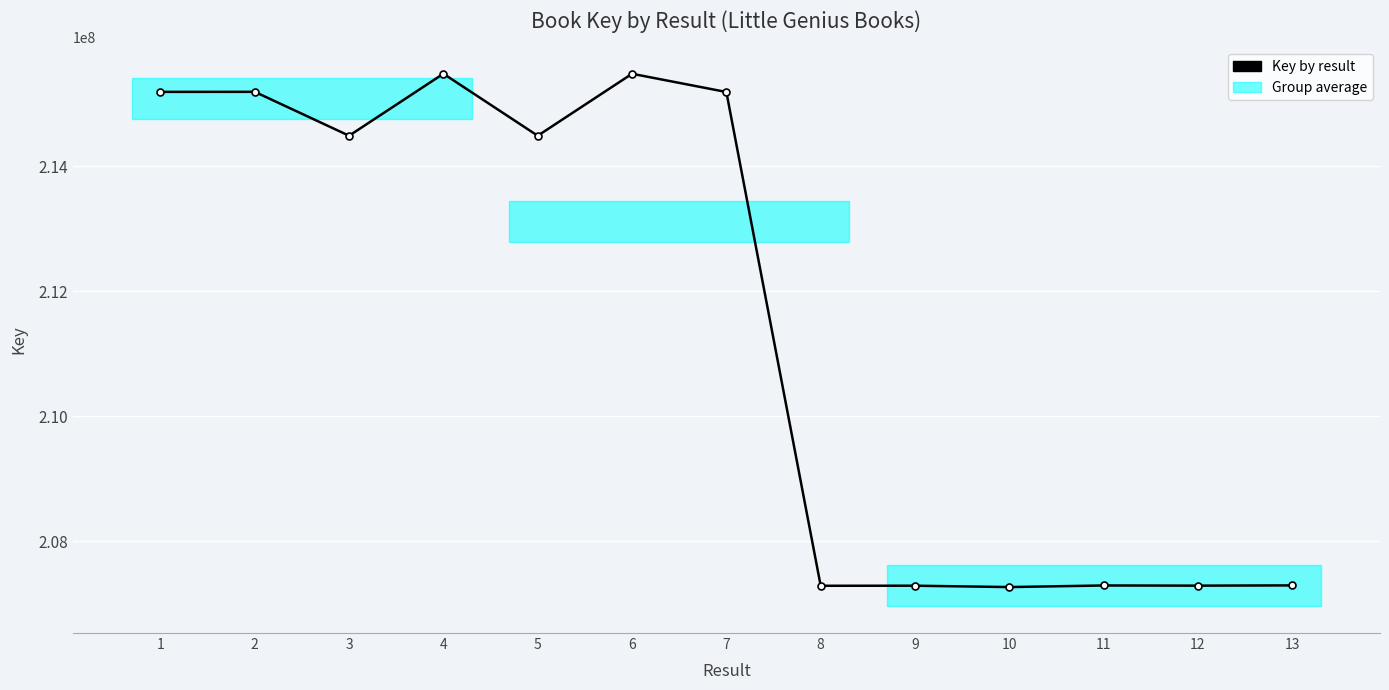

The chart shows a value of 366626346 at 11. True or false?

False